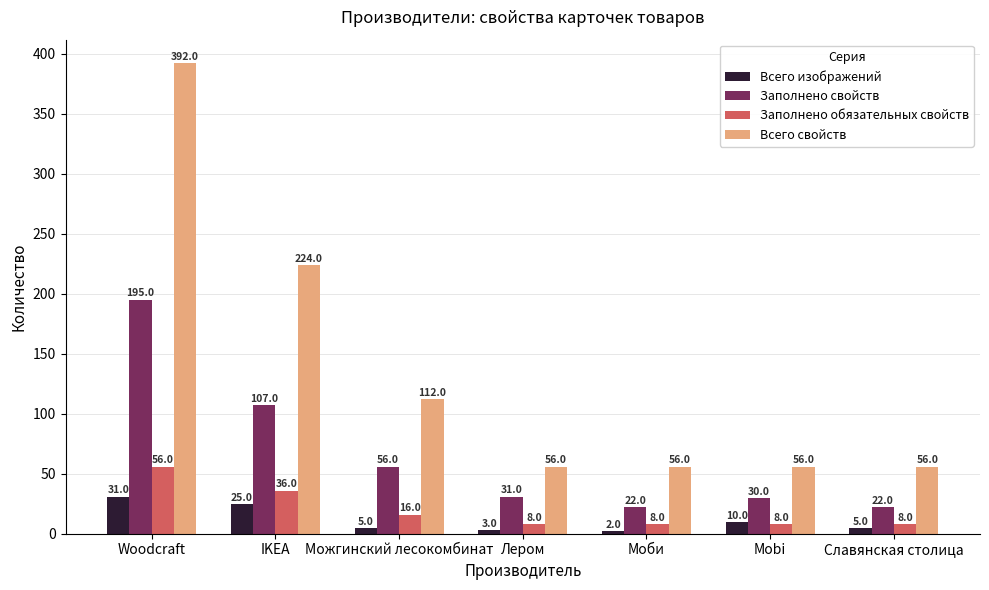

What is the difference between the second highest and minimum values in the Всего свойств series?

168